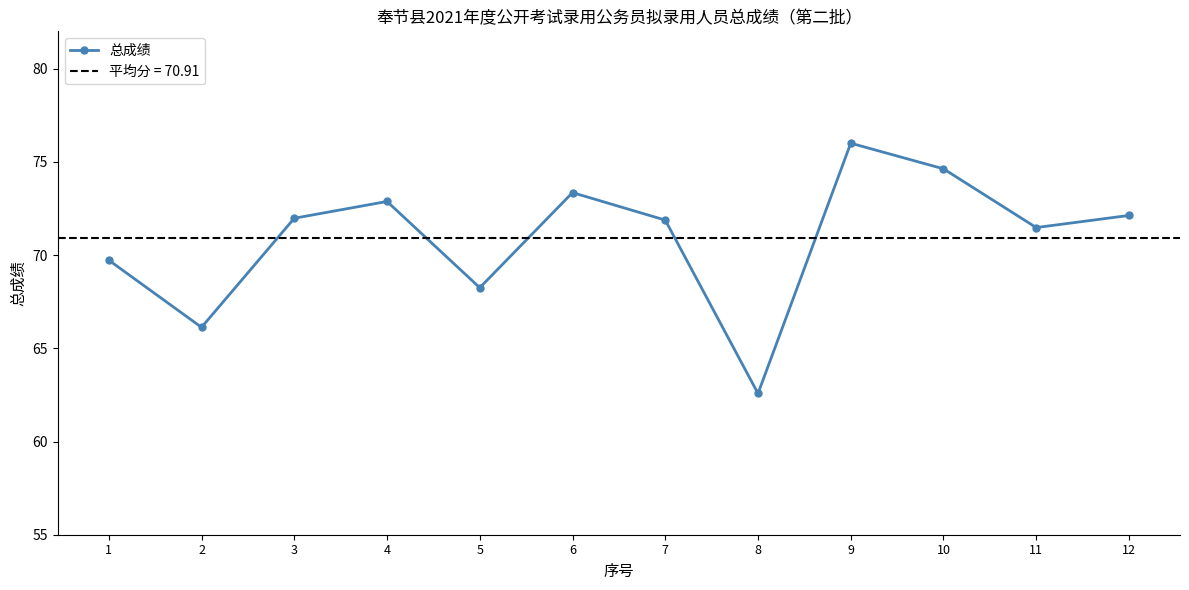

Where is the first local minimum?

2